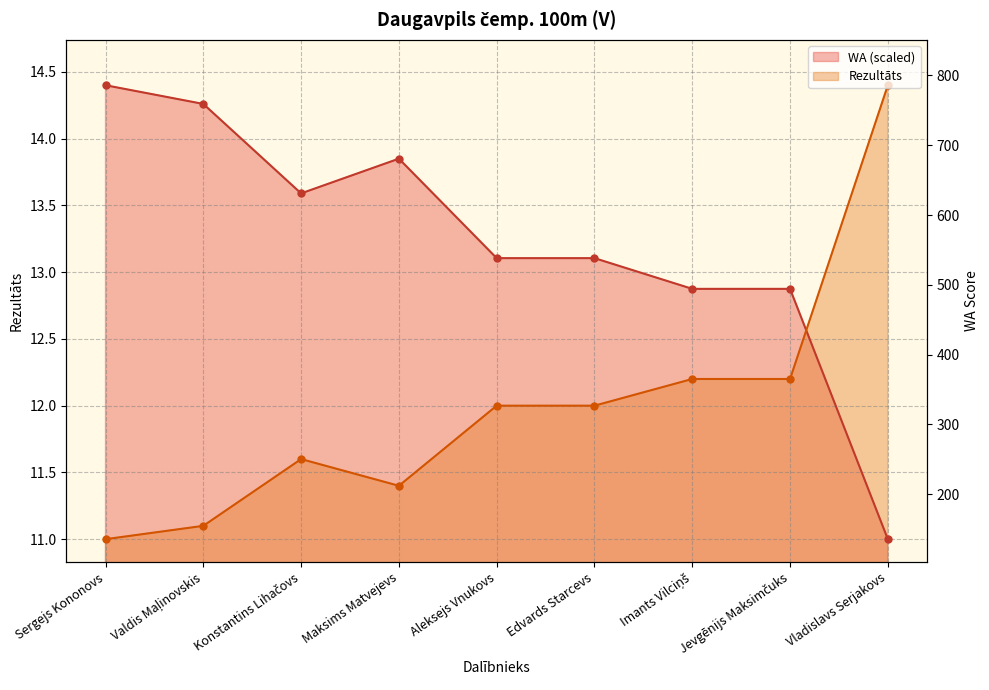

Which has a higher value, Imants Vilciņš or Valdis Maļinovskis?

Imants Vilciņš